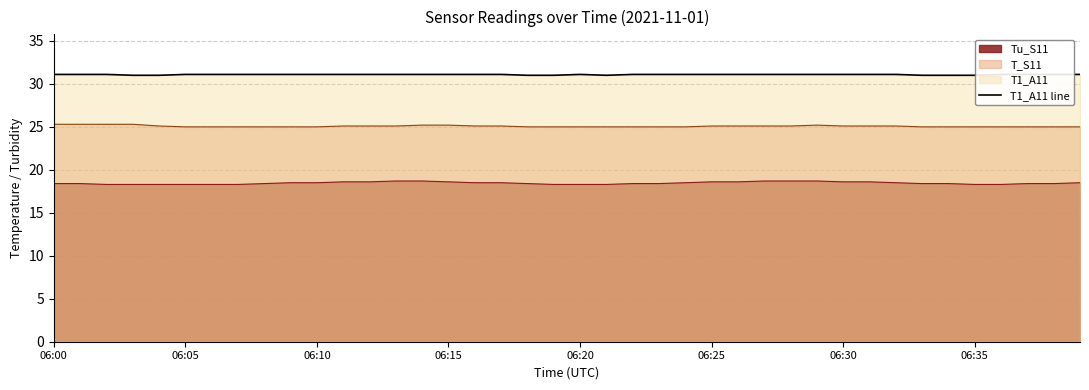

Reading left to right, extract all data points from this chart.

31.1	31.1	31.1	31.0	31.0	31.1	31.1	31.1	31.1	31.1	31.1	31.1	31.1	31.1	31.1	31.1	31.1	31.1	31.0	31.0	31.1	31.0	31.1	31.1	31.1	31.1	31.1	31.1	31.1	31.1	31.1	31.1	31.1	31.0	31.0	31.0	31.1	31.1	31.1	31.1